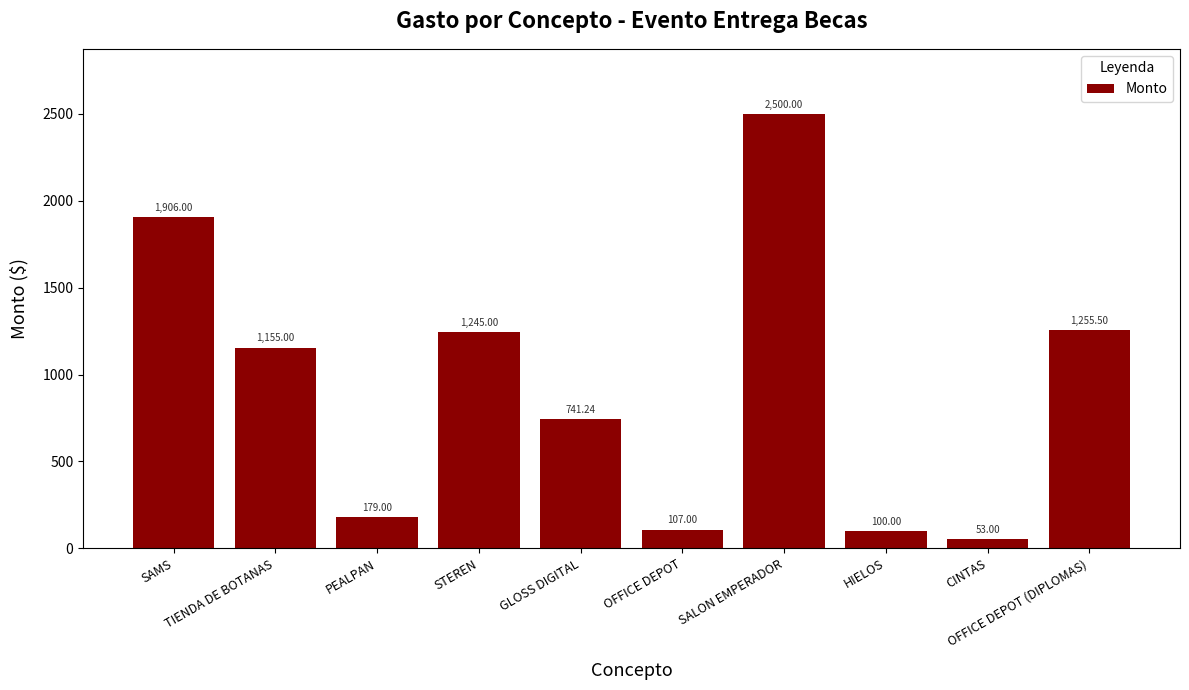

Rank the categories by value from lowest to highest.

CINTAS, HIELOS, OFFICE DEPOT, PEALPAN, GLOSS DIGITAL, TIENDA DE BOTANAS, STEREN, OFFICE DEPOT (DIPLOMAS), SAMS, SALON EMPERADOR